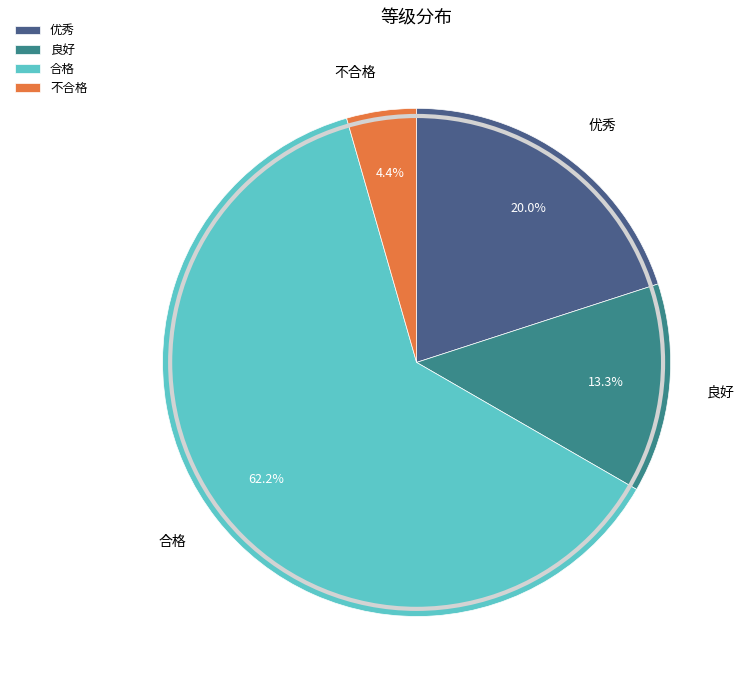

How much of the chart is everything except 良好?

86.7%